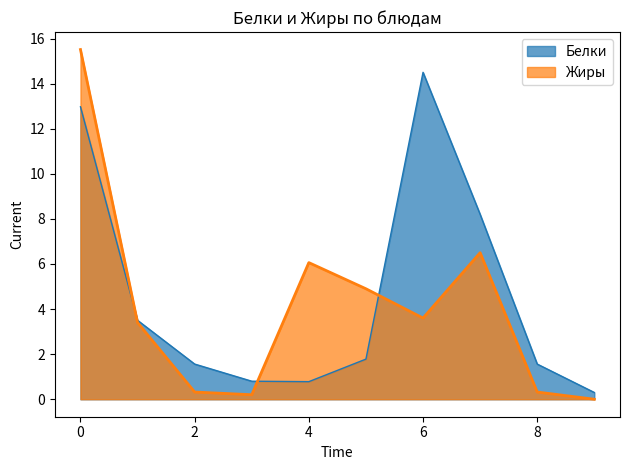

Where does the Белки series first go above 1?

0